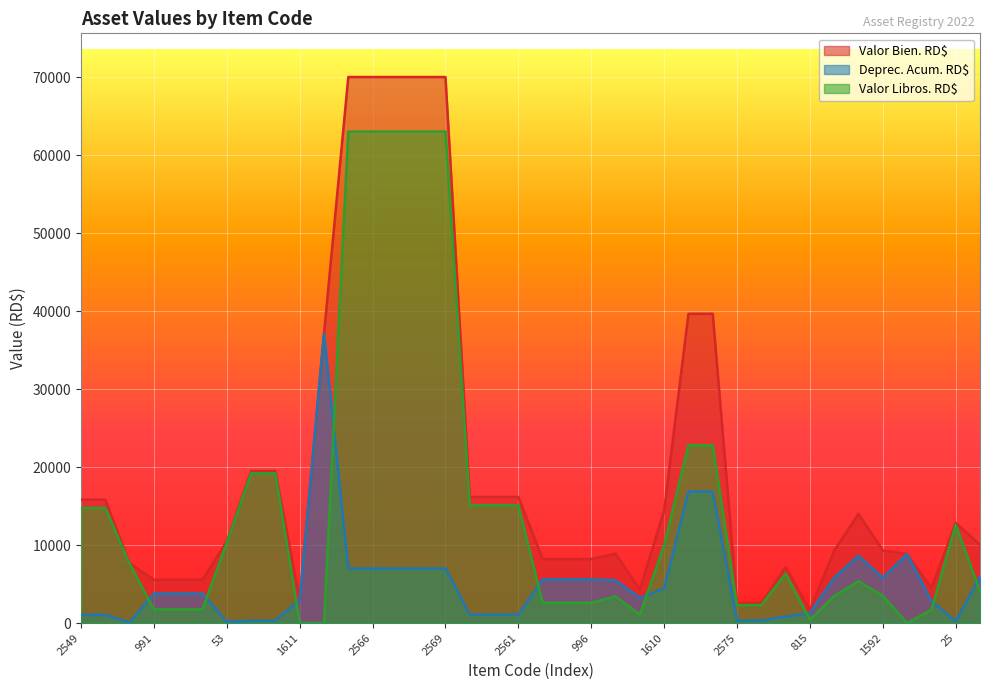

How many lines are shown in the chart?

3